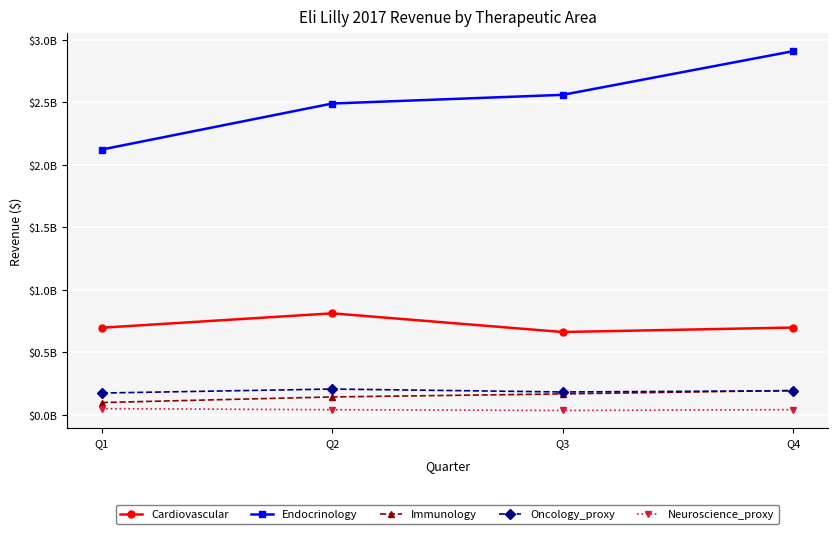

Does the chart display data point markers on the line(s)?

Yes